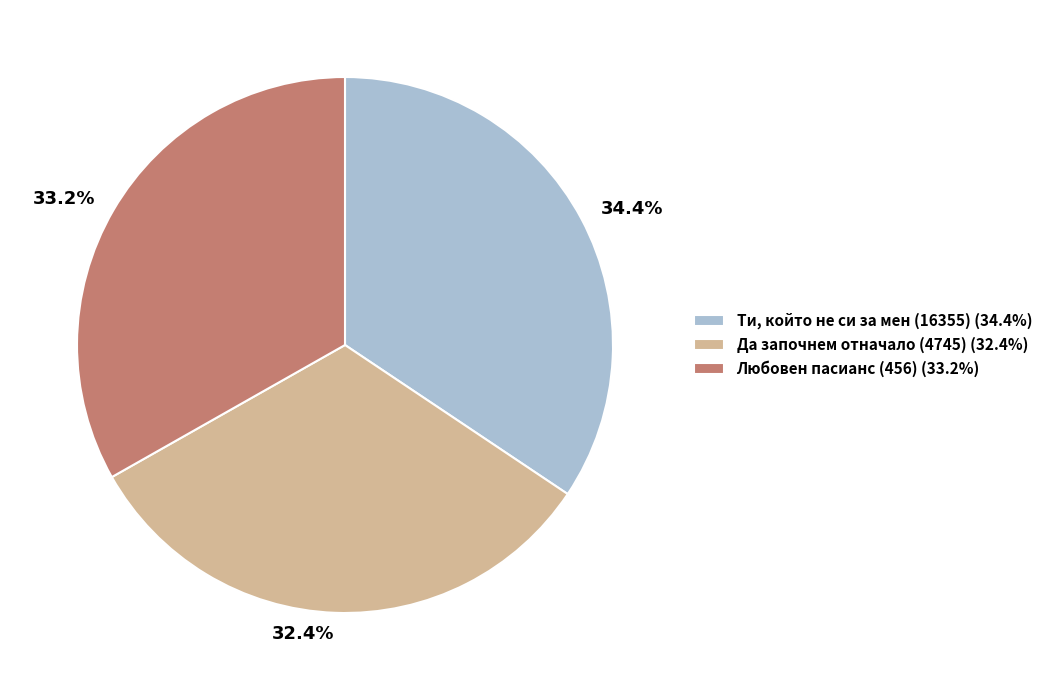

Is there a majority slice in this chart?

No